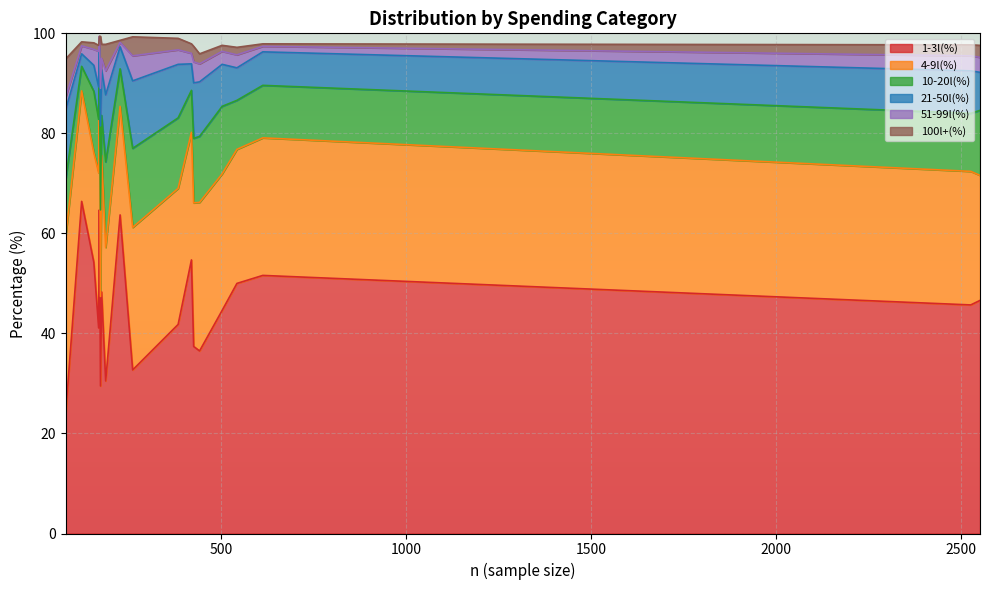

What is the highest value of the 1-3l(%) series?

66.4